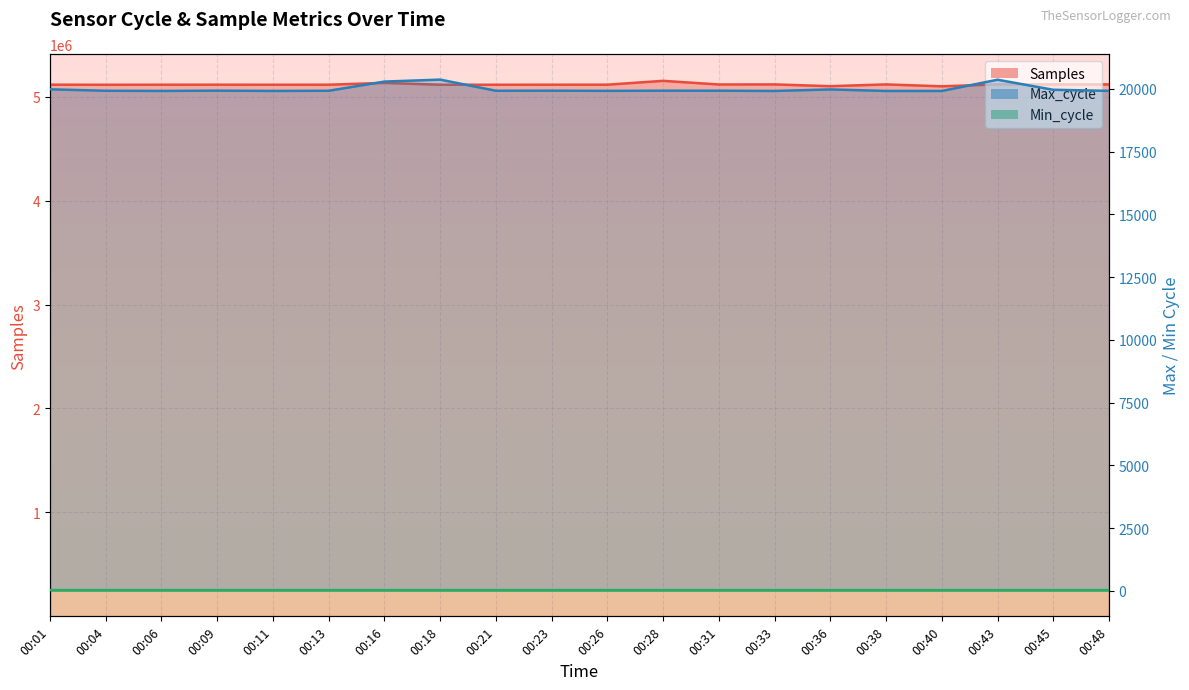

The value of Max_cycle at 00:23 is 19926. True or false?

True